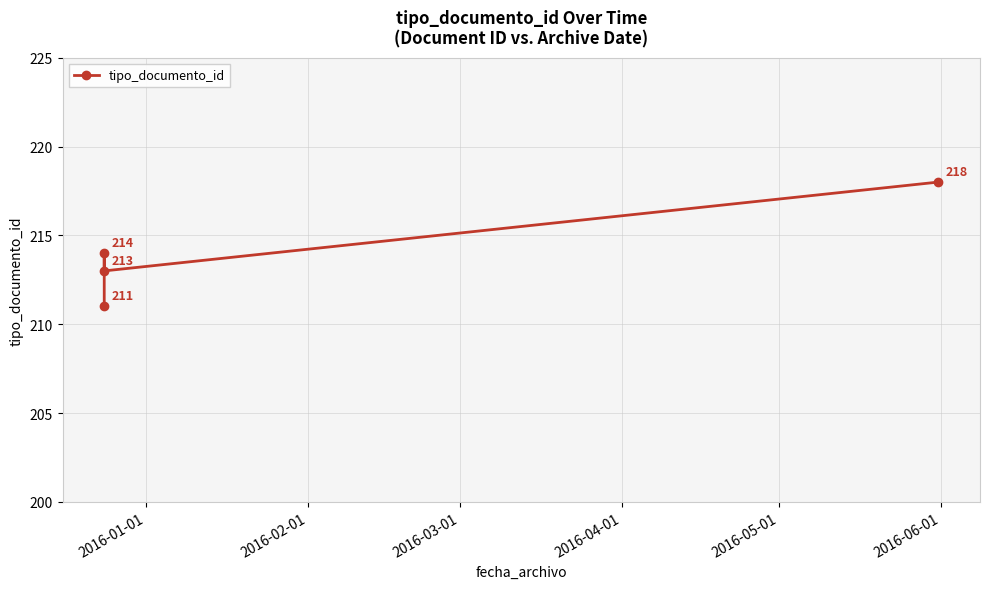

What is the difference between the maximum and minimum values?

7